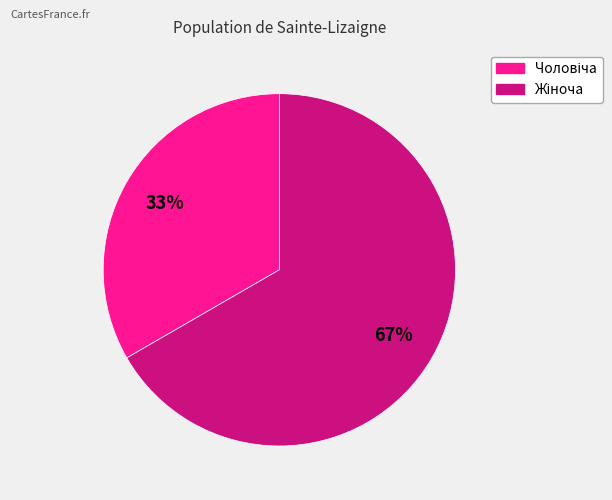

Is there a majority slice in this chart?

Yes